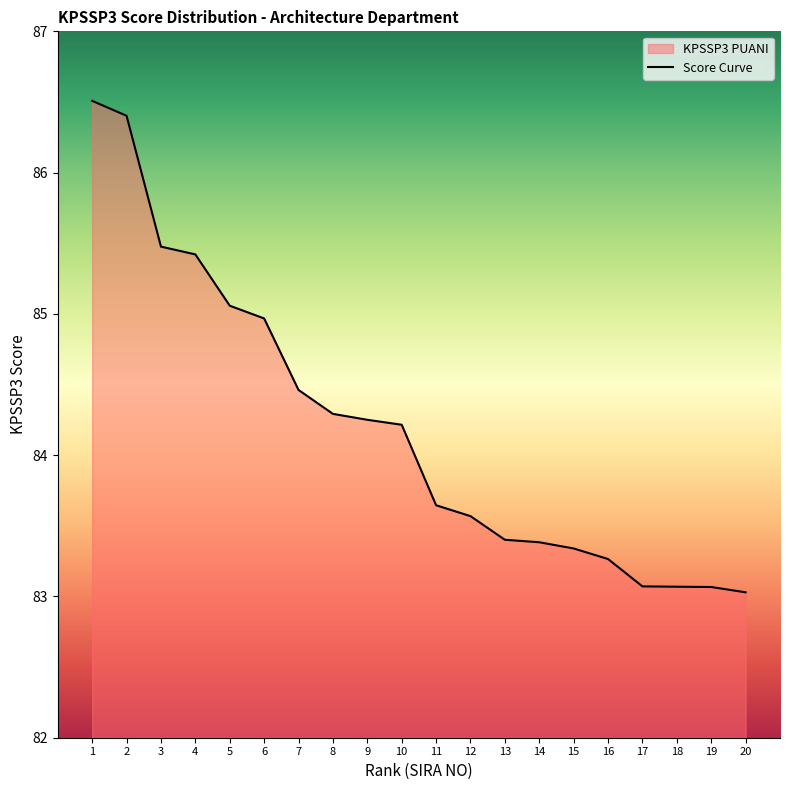

Rank the categories by value from lowest to highest.

20, 19, 18, 17, 16, 15, 14, 13, 12, 11, 10, 9, 8, 7, 6, 5, 4, 3, 2, 1